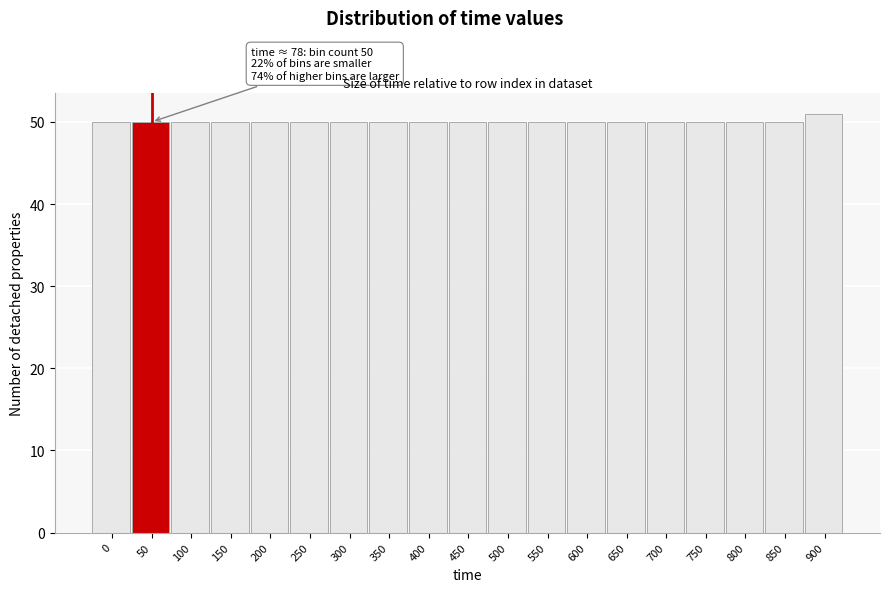

Reading left to right, what are all the values shown in this chart?

0=50	50=50	100=50	150=50	200=50	250=50	300=50	350=50	400=50	450=50	500=50	550=50	600=50	650=50	700=50	750=50	800=50	850=50	900=51